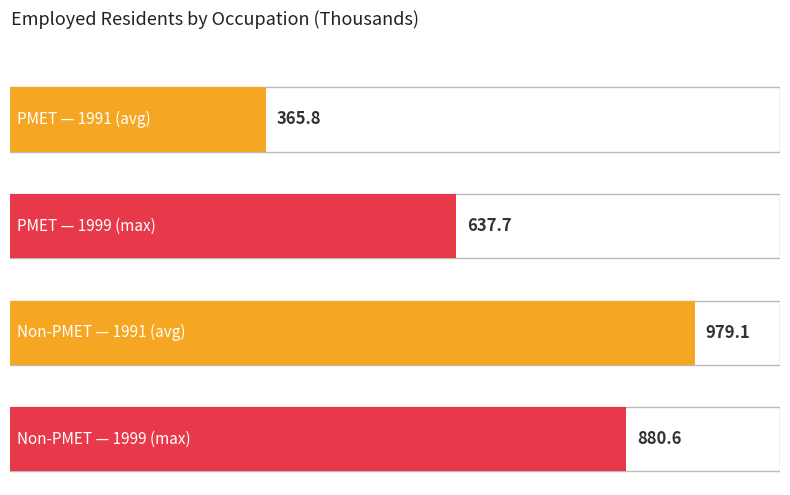

The value of 1991 at PMET is 365.8. True or false?

True